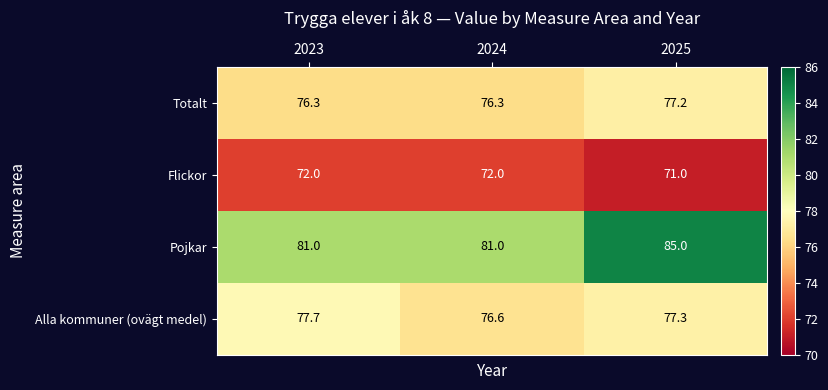

What value does the Flickor series have at 2025?

71.0